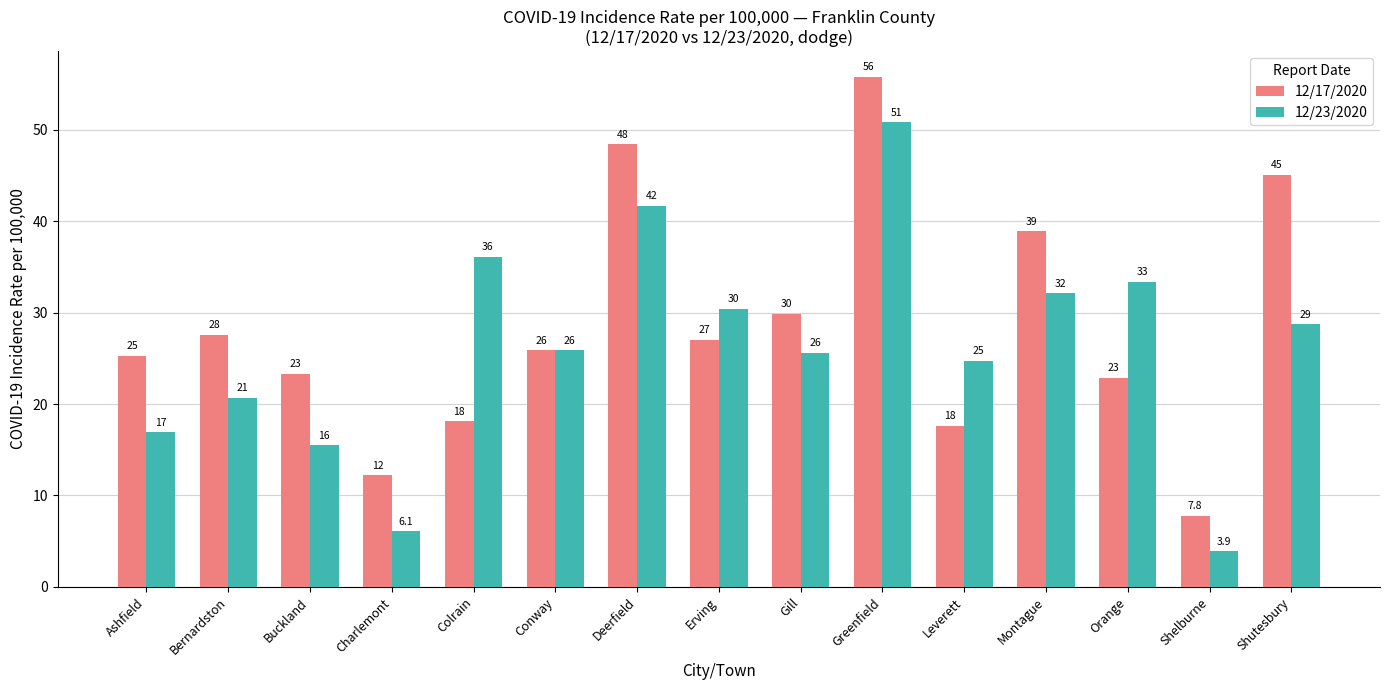

What position from the left is Leverett?

11